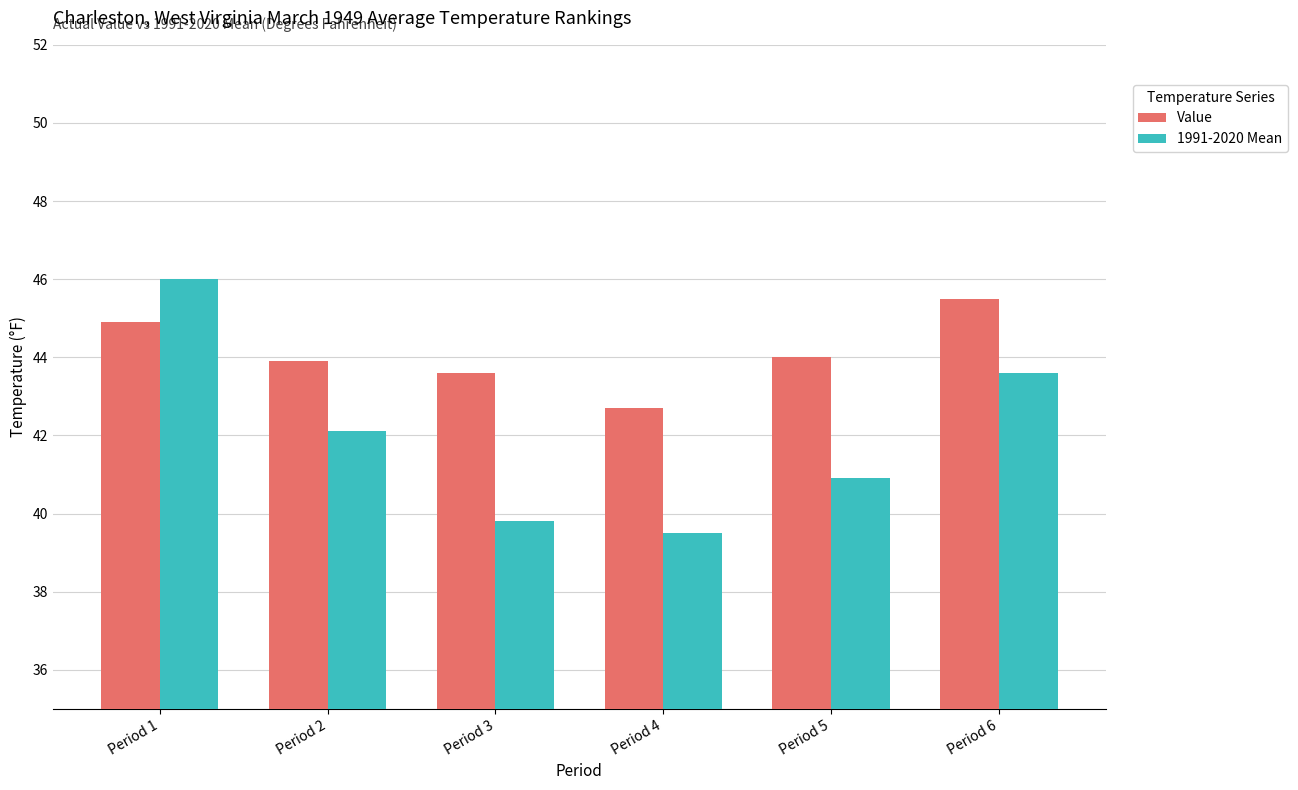

How many data points in 1991-2020 Mean are less than 42?

3